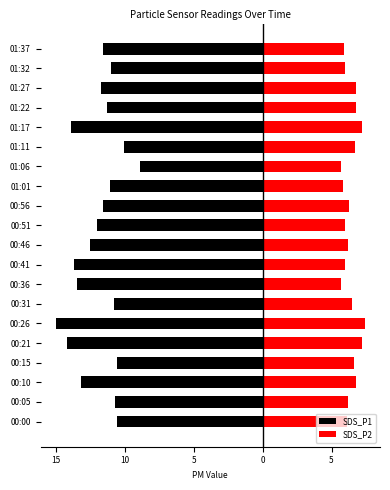

What is the average value of the SDS_P1 series?

-11.9